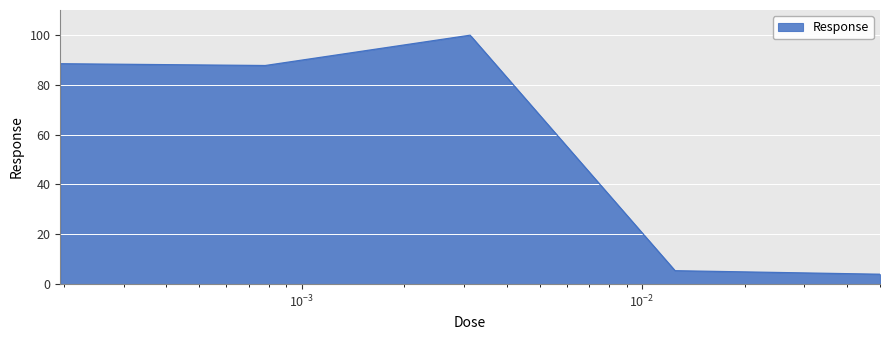

What is the smallest value displayed?

4.0